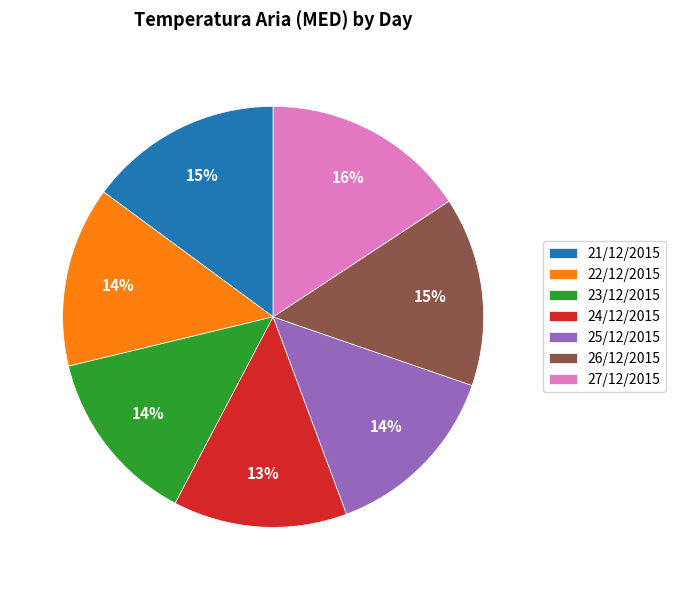

To the nearest percent, what percentage of the pie is 25/12/2015?

14%